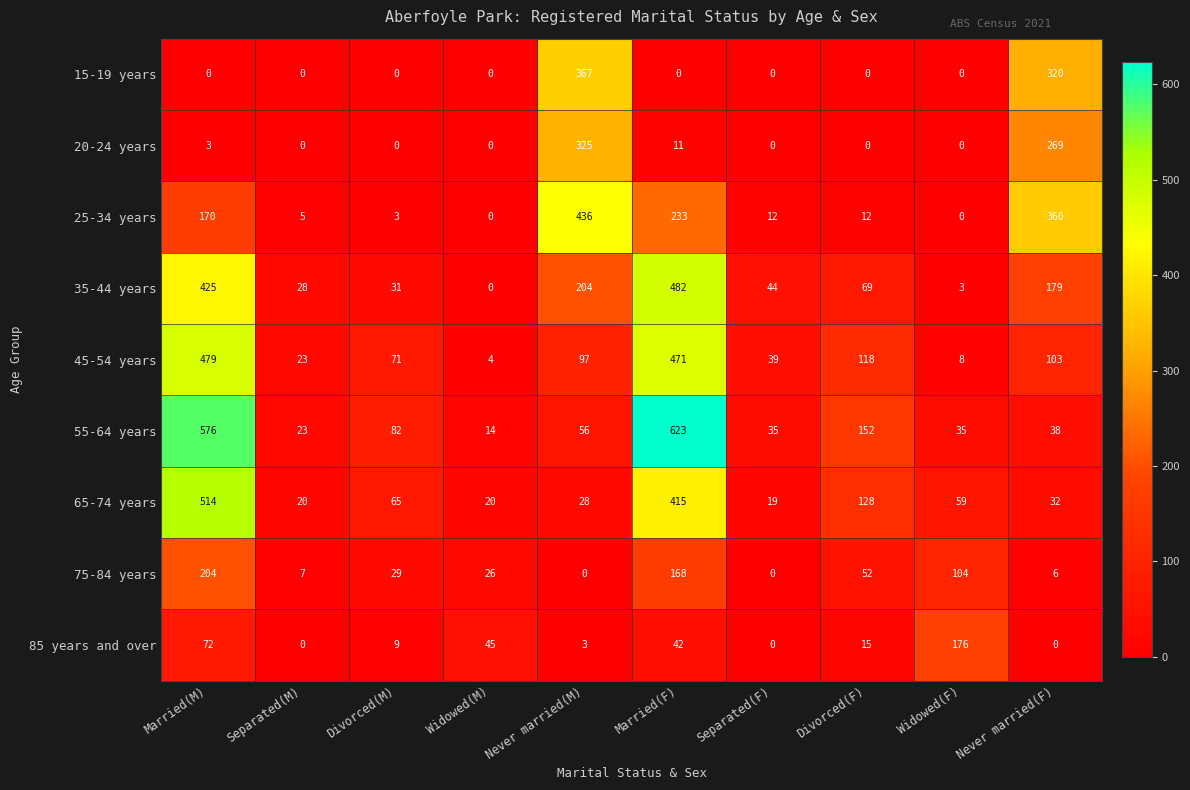

The 75-84 years series shows 26 at Widowed(M). True or false?

True